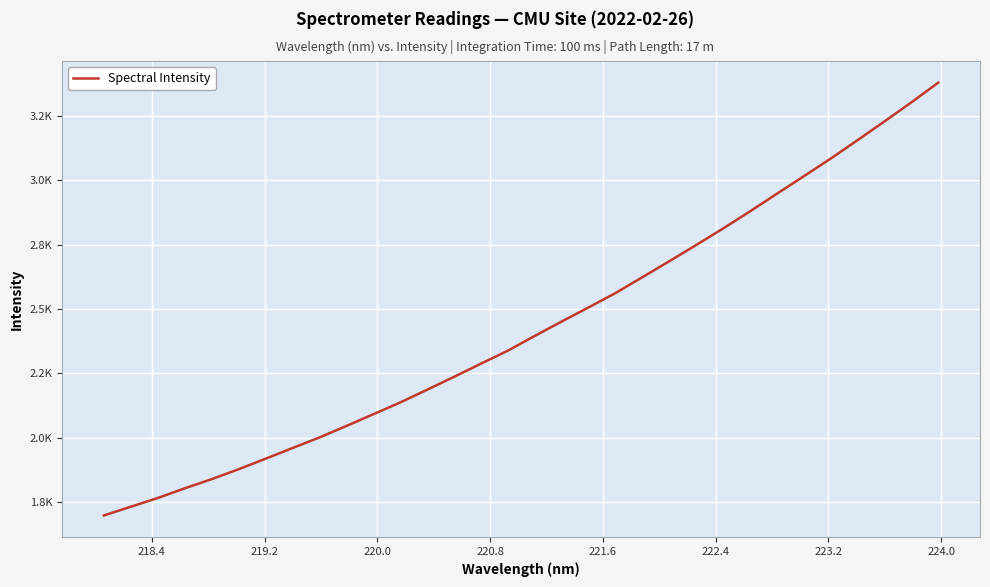

Does the chart display data point markers on the line(s)?

No